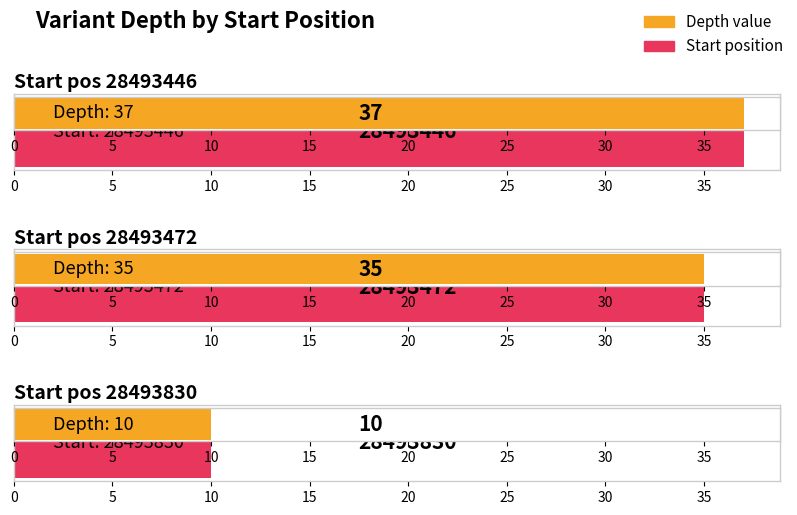

At which label is the value closest to 23?

28493472